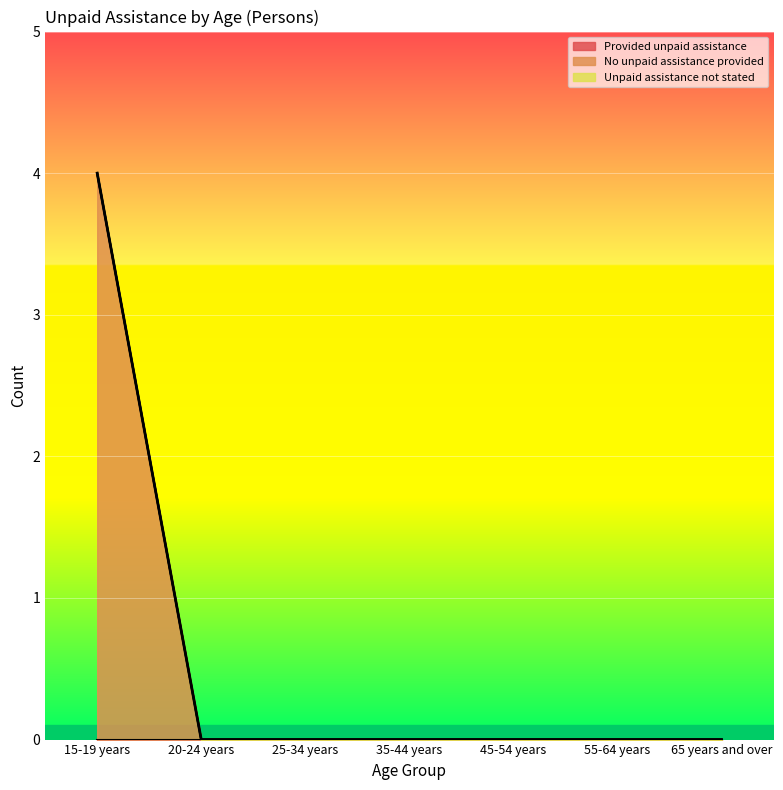

Which category has the highest value in the Provided unpaid assistance series?

15-19 years